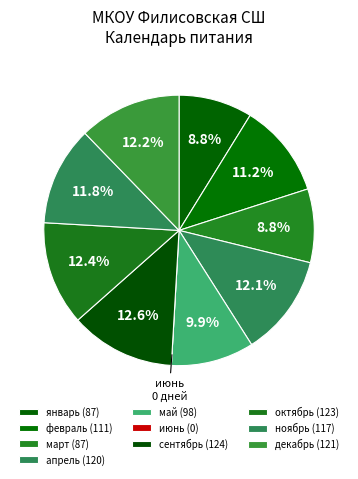

Does май represent more than half of the total?

No